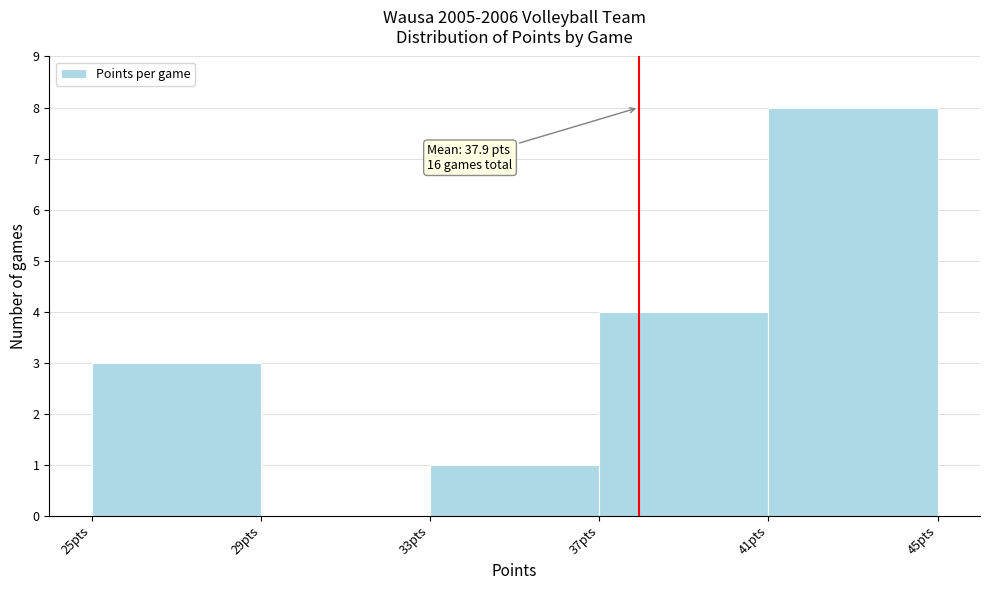

Which range on the x-axis has the tallest bar?

41 to 45